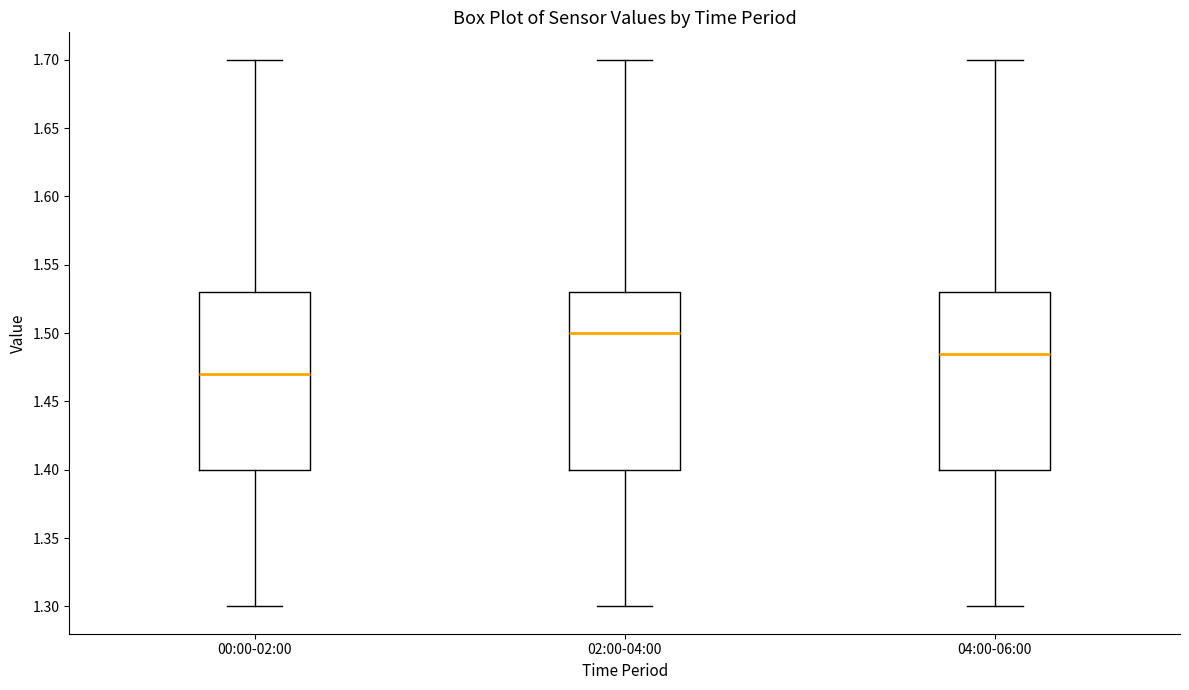

Reading left to right, transcribe this box plot: for each box, give where its median line is, the range the box spans, and where its two whiskers end, as read against the y-axis. The values are not printed on the chart, so give them approximately, as read against the axis.

00:00-02:00: median 1.470, box 1.400 to 1.530, whiskers 1.300 to 1.700
02:00-04:00: median 1.500, box 1.400 to 1.530, whiskers 1.300 to 1.700
04:00-06:00: median 1.485, box 1.400 to 1.530, whiskers 1.300 to 1.700